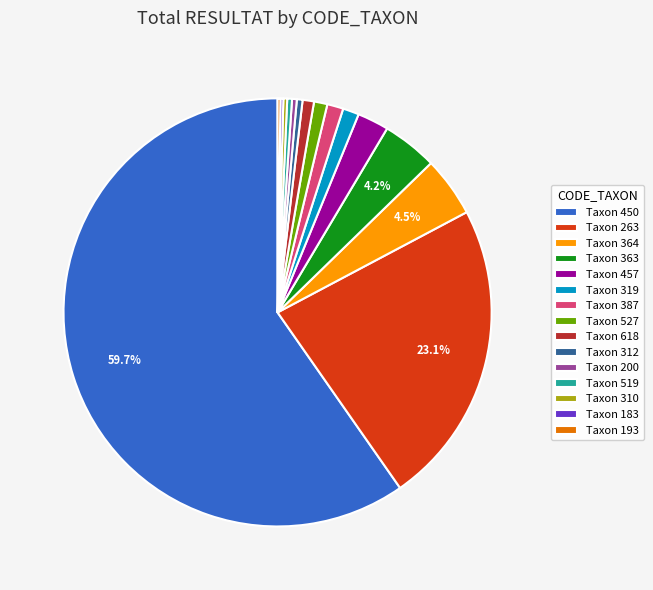

Is there any slice that represents more than half of the pie?

Yes